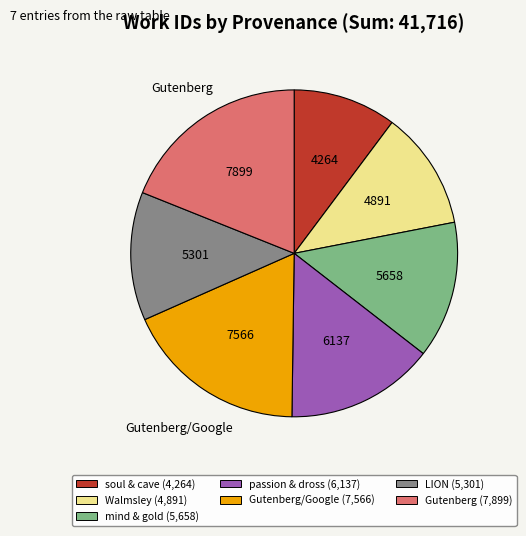

Does any single category account for the majority?

No